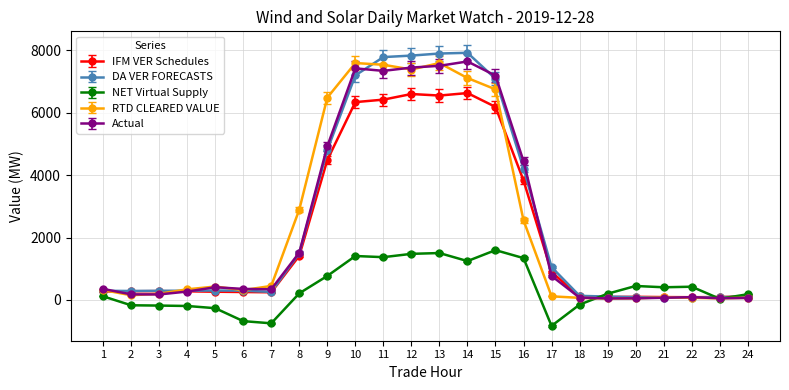

What is the value of the Actual point at the 17th from the left?

770.2